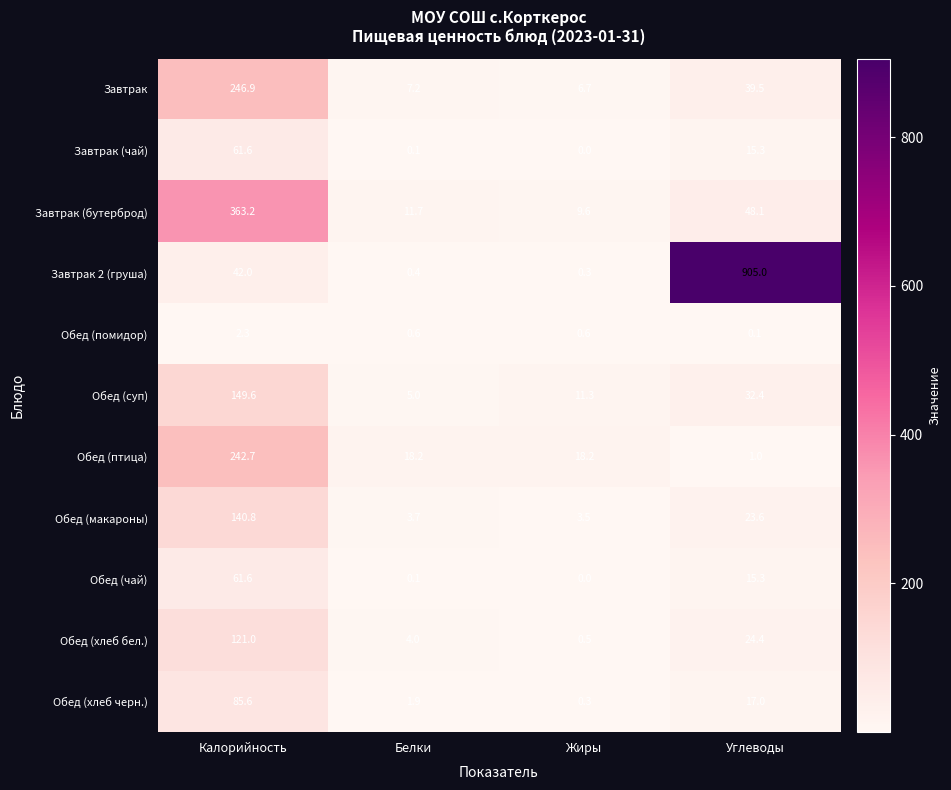

How many distinct data groups are displayed?

11